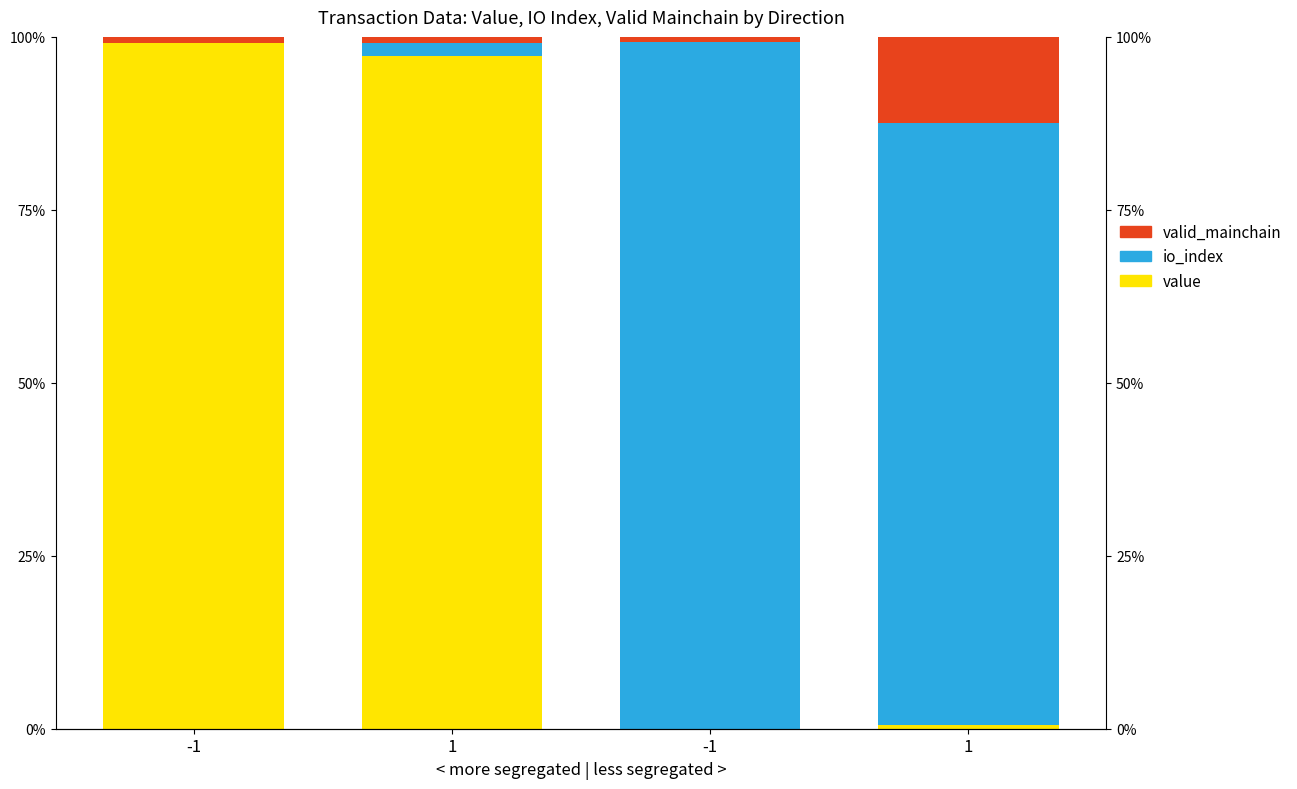

What are all the series names shown in the legend?

value, io_index, valid_mainchain